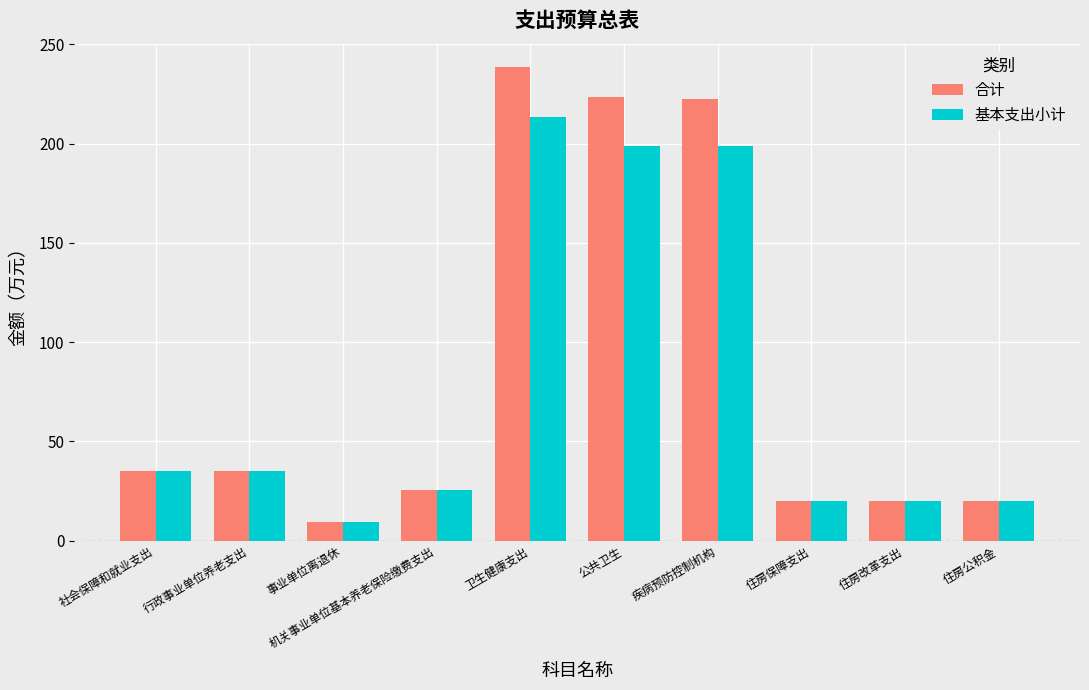

Does the chart contain any negative values?

No